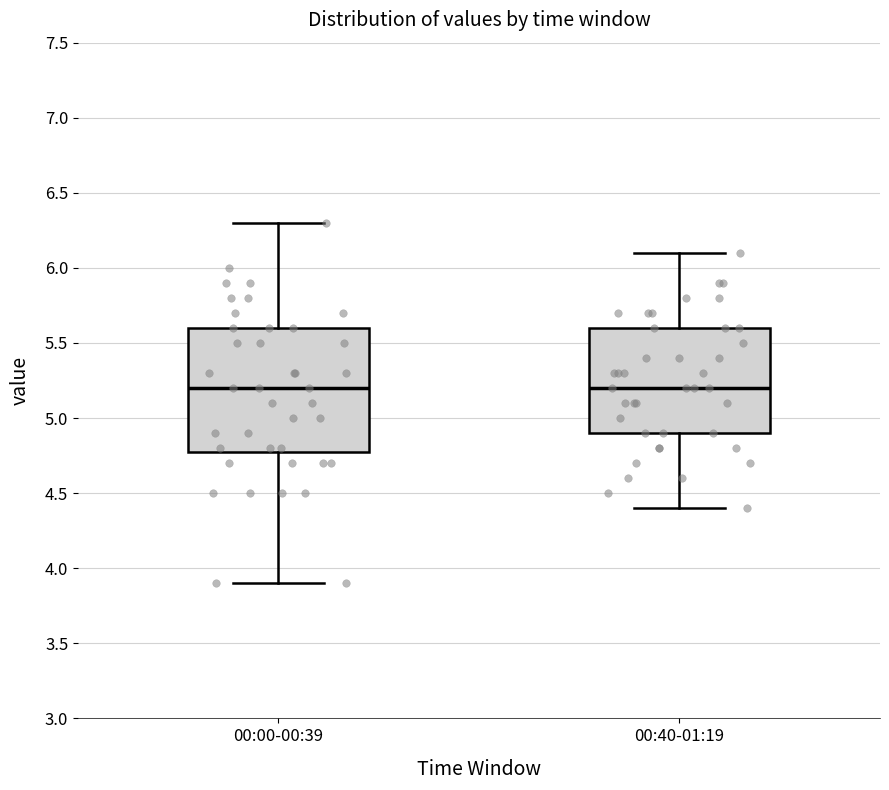

Reading left to right, read every box against the y-axis: the position of its median line, the range the box covers, and the ends of its whiskers. The values are not printed on the chart, so give them approximately, as read against the axis.

00:00-00:39: median 5.2, box 4.8 to 5.6, whiskers 3.9 to 6.3
00:40-01:19: median 5.2, box 4.9 to 5.6, whiskers 4.4 to 6.1